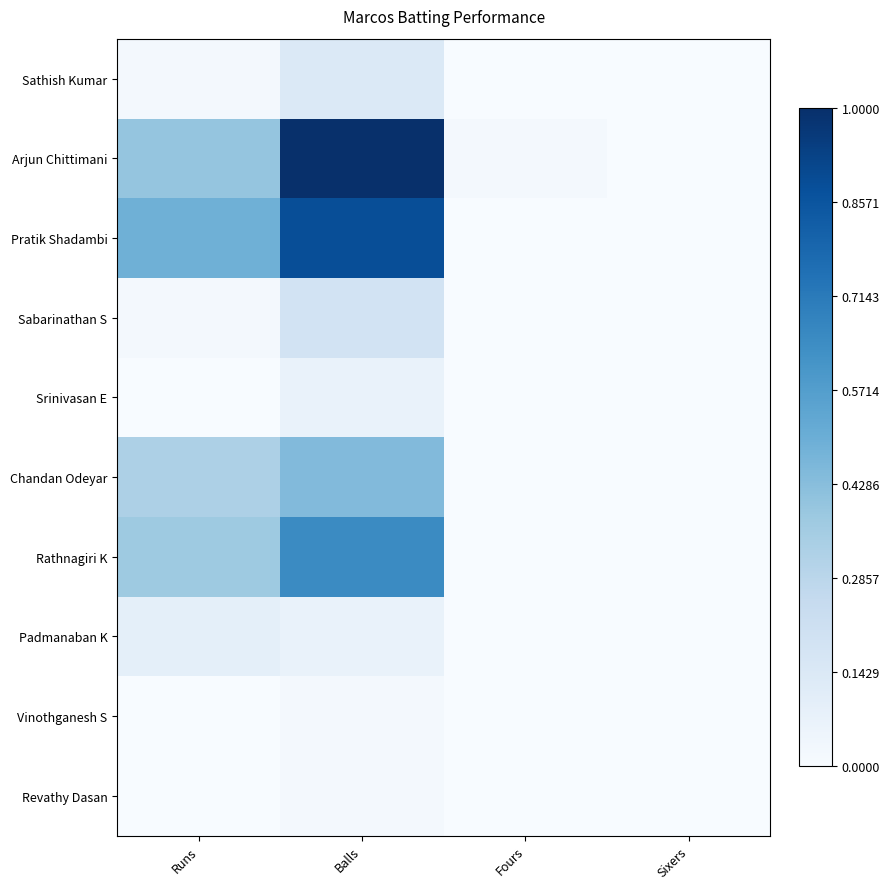

At Runs, list the series in order from largest to smallest.

Pratik Shadambi, Arjun Chittimani, Rathnagiri K, Chandan Odeyar, Padmanaban K, Sathish Kumar, Sabarinathan S, Srinivasan E, Vinothganesh S, Revathy Dasan